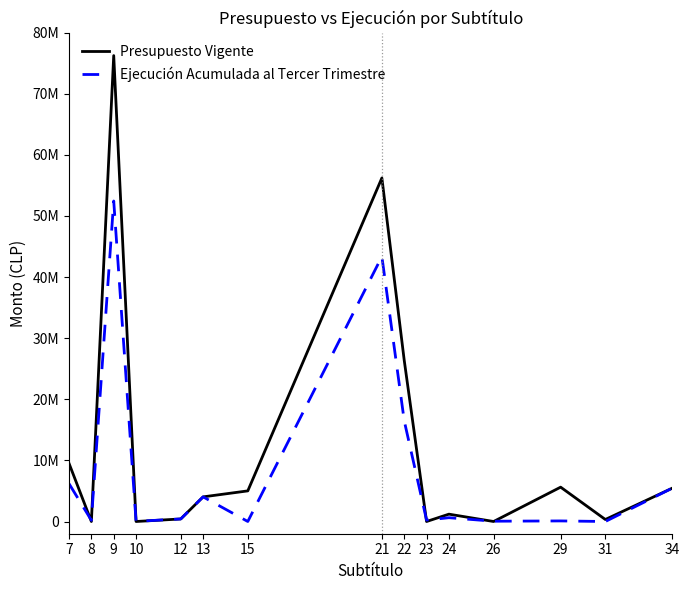

Does the chart have visible grid lines?

No